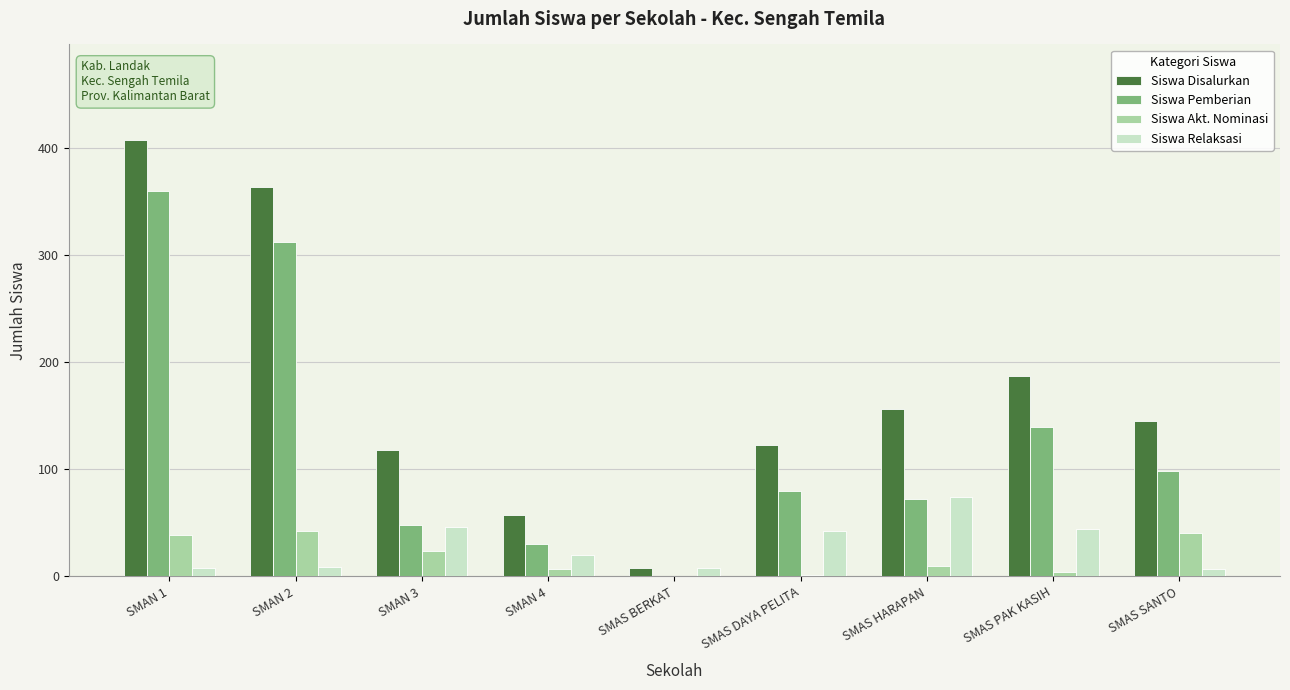

At which category is the sum across all series the highest?

SMAN 1